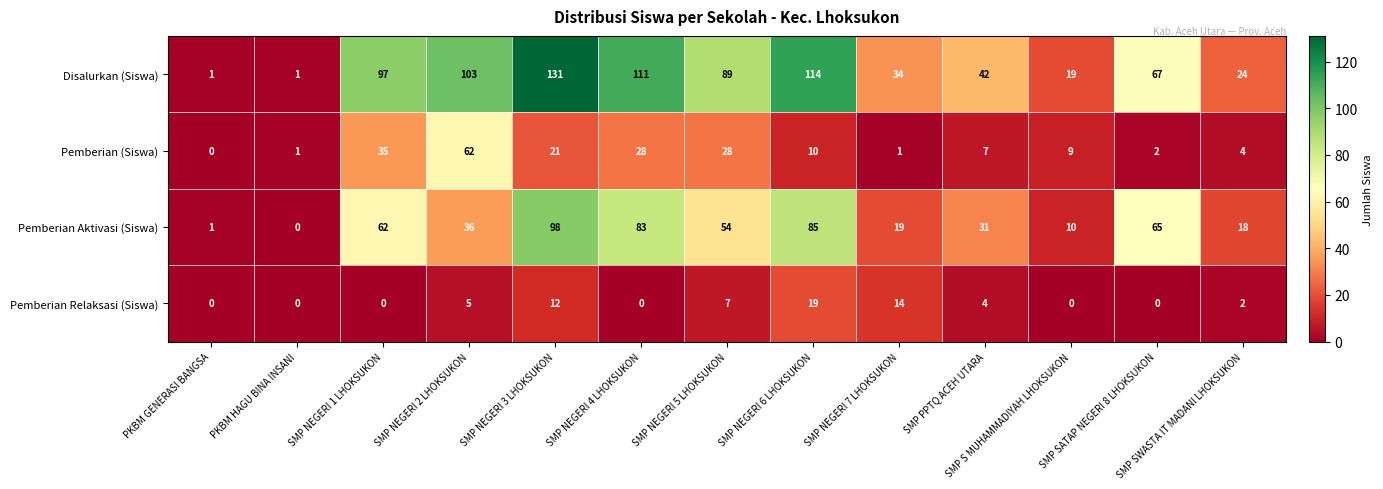

At how many categories does at least one series exceed 29?

9